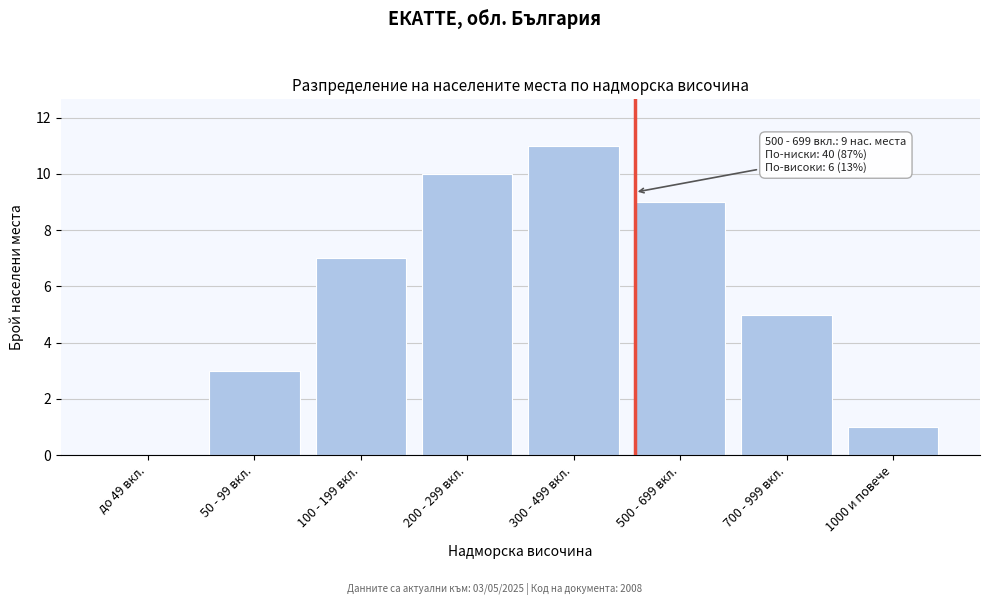

Reading left to right, list all the values displayed in this chart.

до 49 вкл.=0	50 - 99 вкл.=3	100 - 199 вкл.=7	200 - 299 вкл.=10	300 - 499 вкл.=11	500 - 699 вкл.=9	700 - 999 вкл.=5	1000 и повече=1